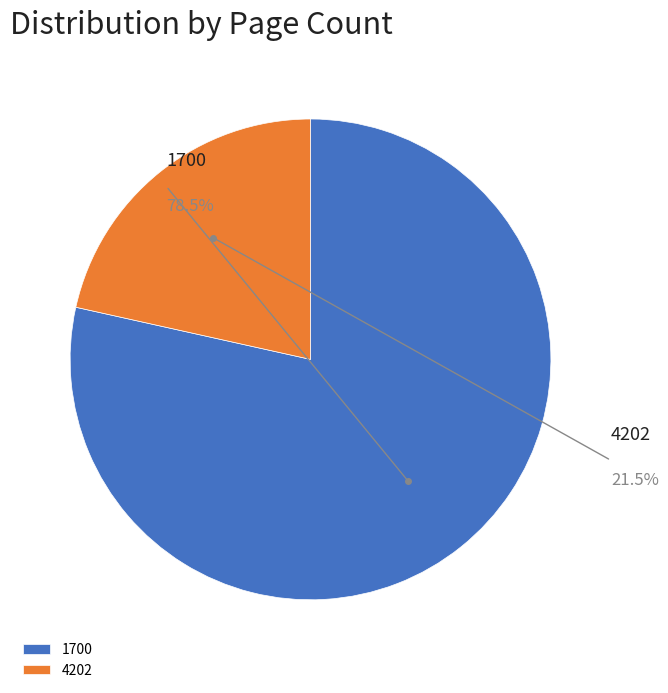

How many segments does this pie chart have?

2